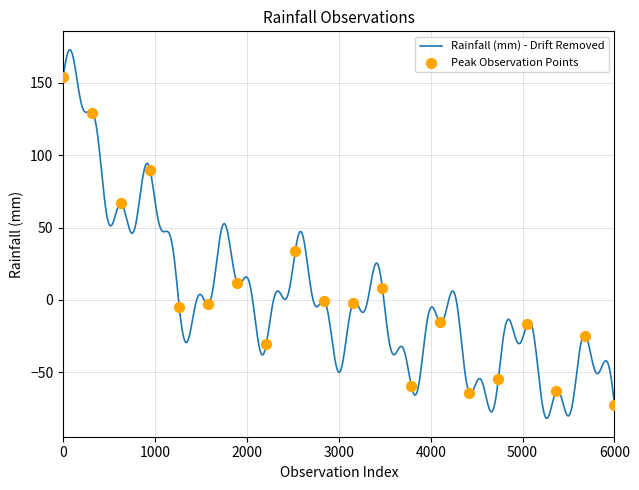

Which series has the largest total across all categories?

Rainfall (mm)